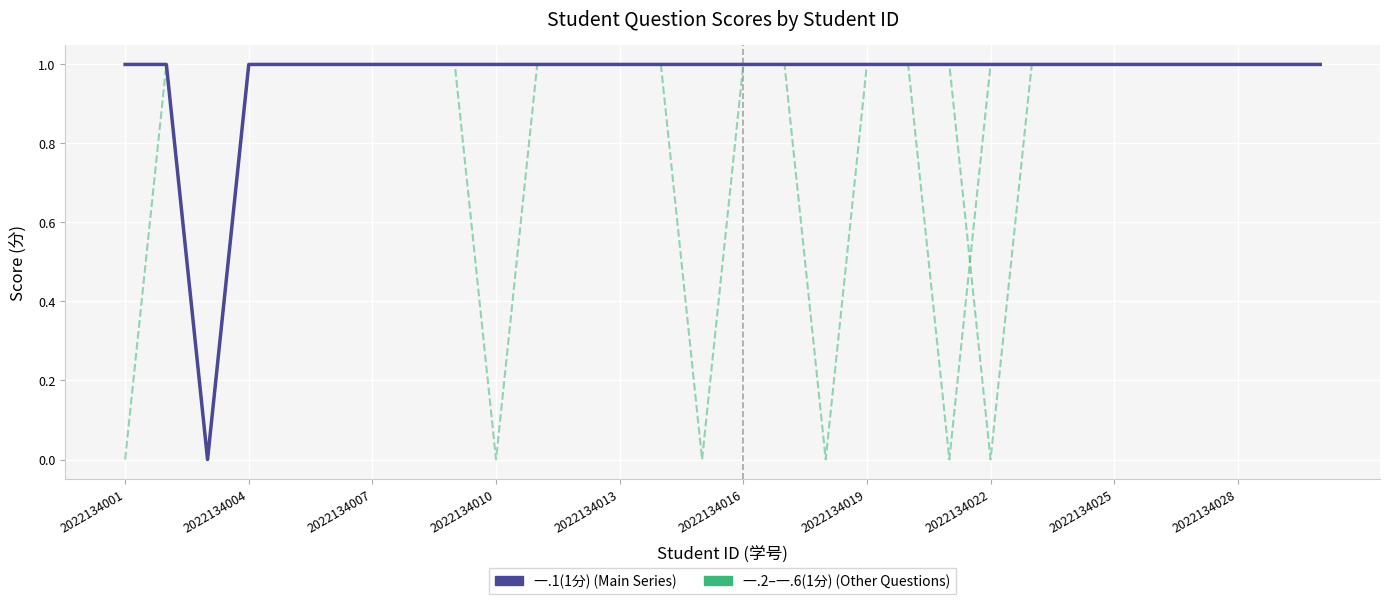

Rank the series by their maximum value, from lowest to highest.

一.2(1分), 一.1(1分)